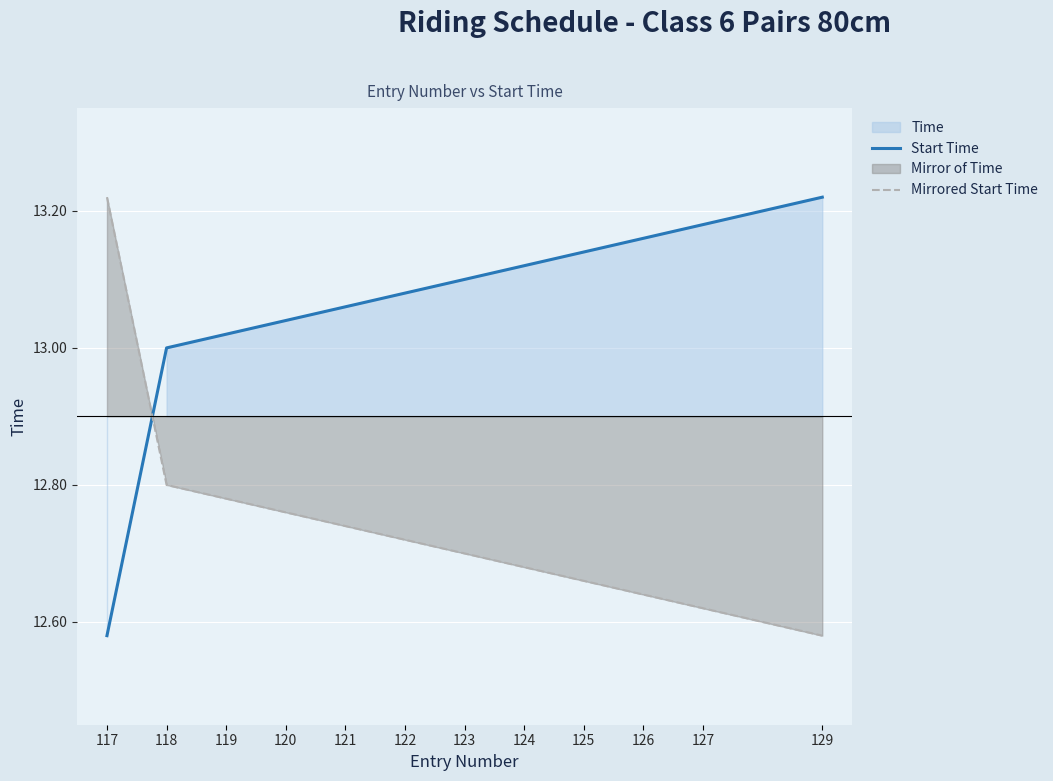

Reading left to right, extract all data points from this chart.

Start Time: 12.6	13.0	13.0	13.0	13.1	13.1	13.1	13.1	13.1	13.2	13.2	13.2
Mirrored Start Time: 13.2	12.8	12.8	12.8	12.7	12.7	12.7	12.7	12.7	12.6	12.6	12.6